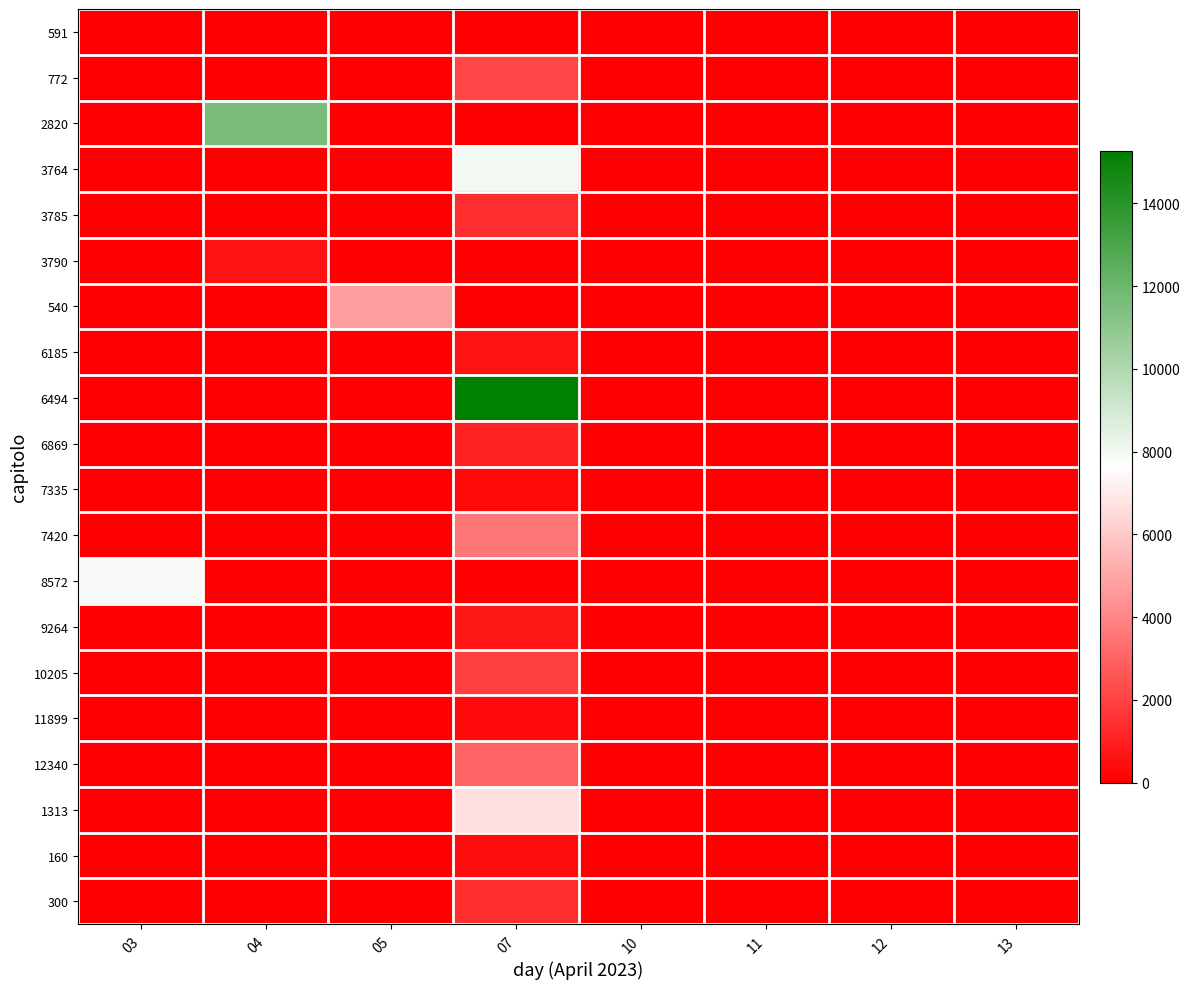

Count the number of categories in the chart.

8